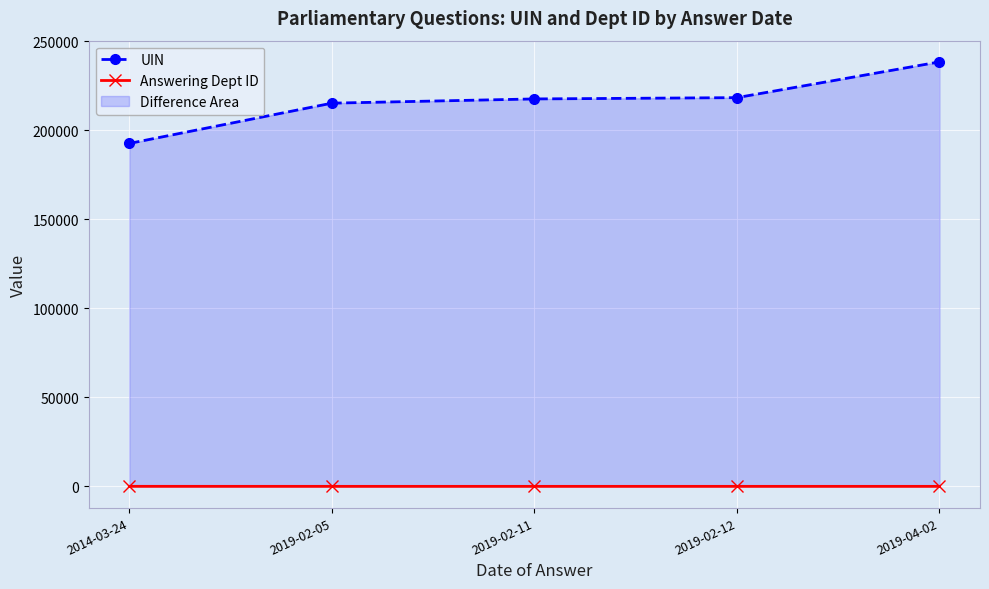

At how many categories does at least one series exceed 105759?

5